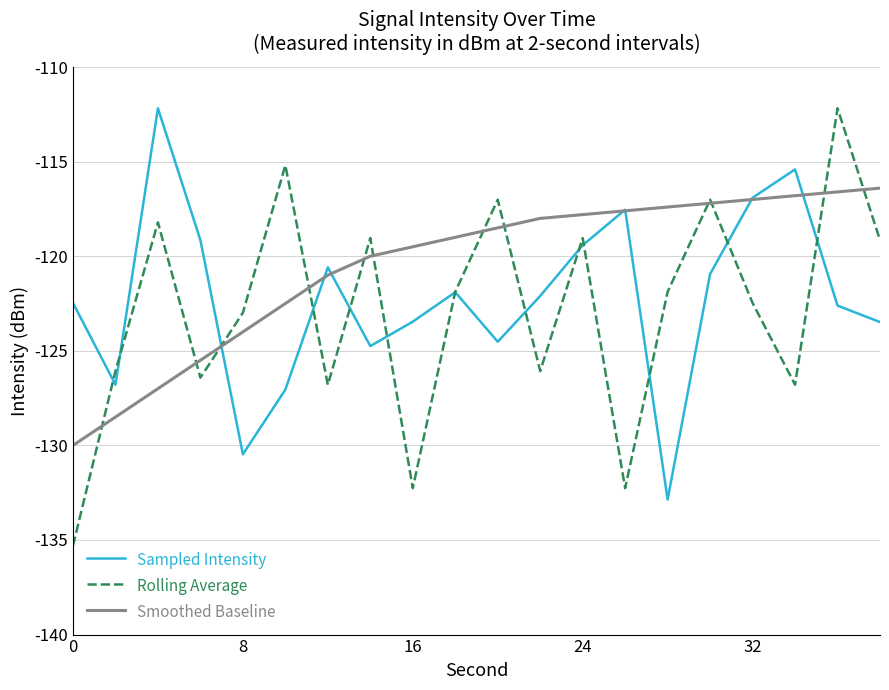

What is the difference between the maximum and second lowest values in the Rolling Average series?

20.1